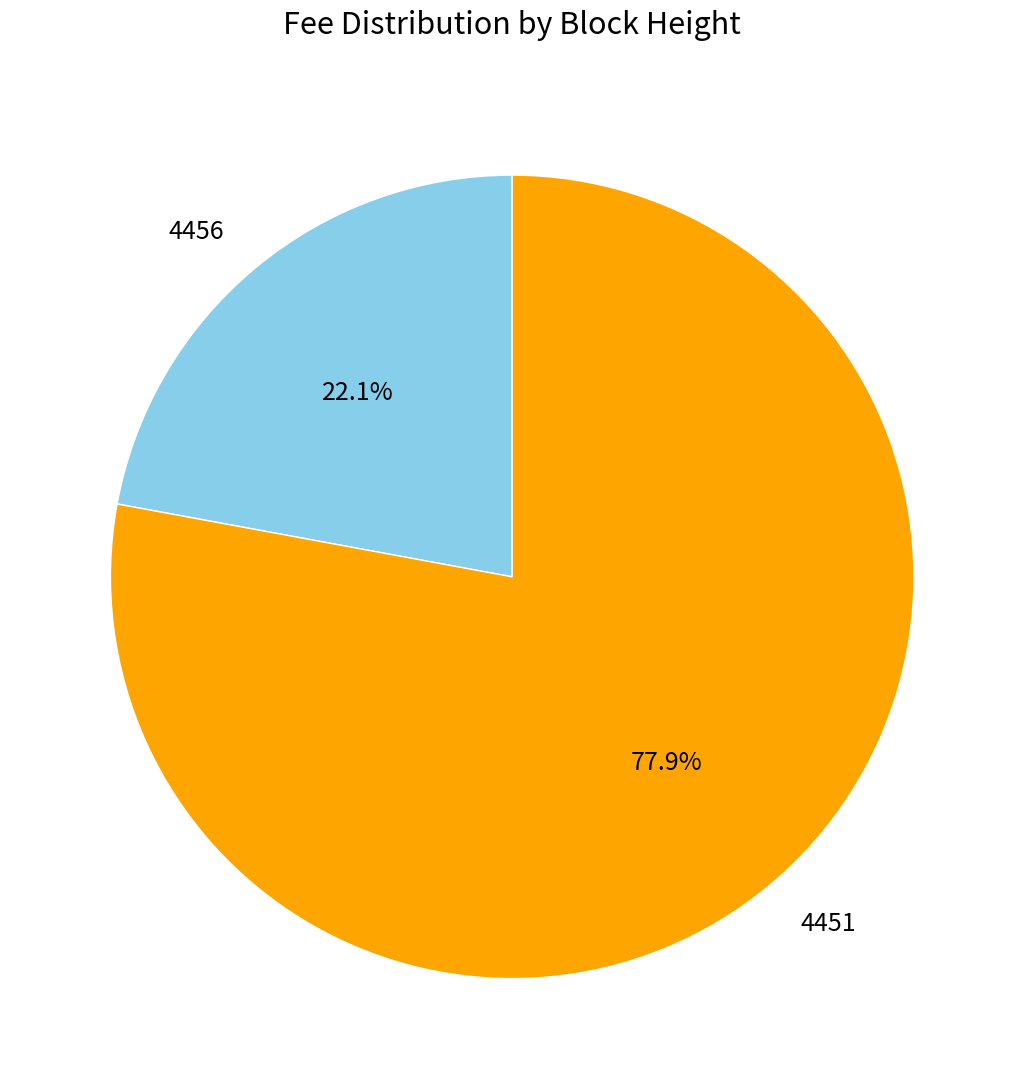

Which category has the smallest portion of the pie?

4456